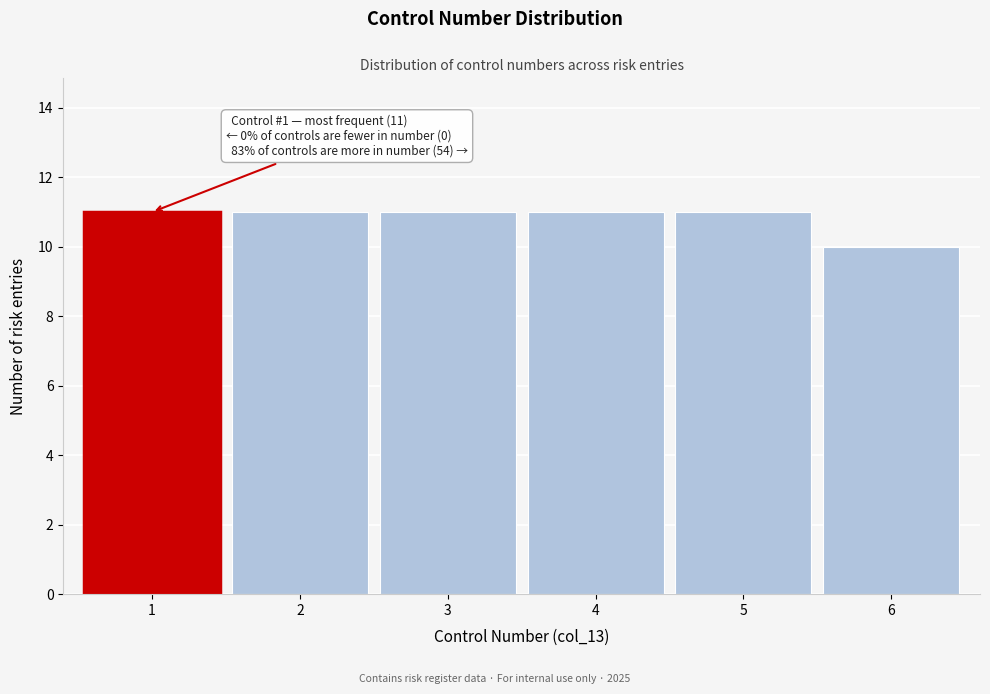

Reading left to right, extract all data points from this chart.

11	11	11	11	11	10